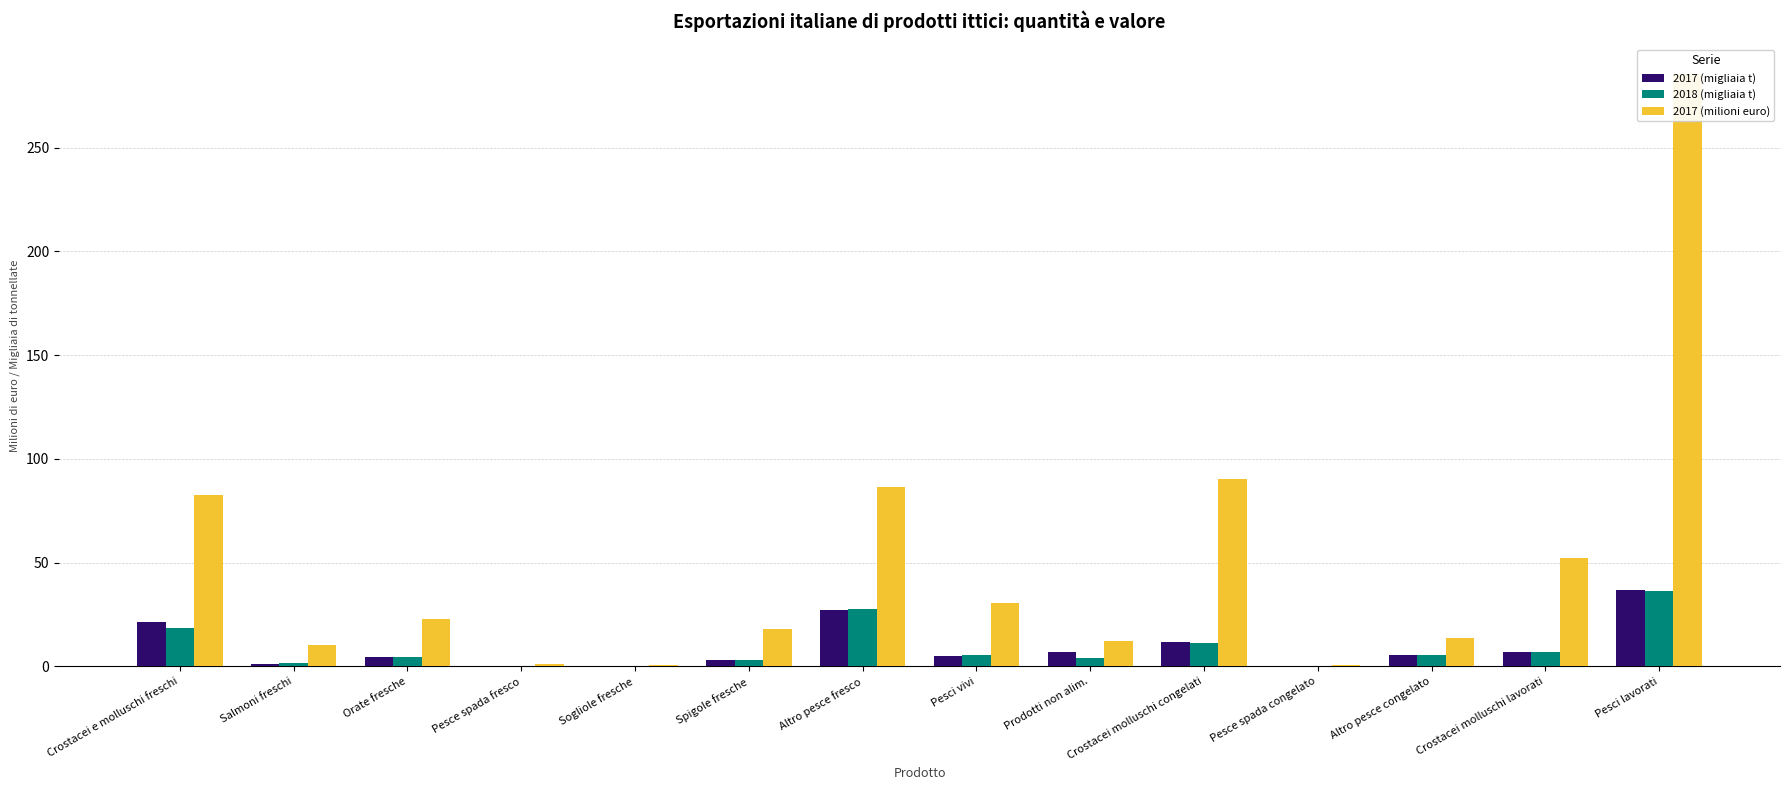

How many data points in 2017 (migliaia t) are less than 5?

7